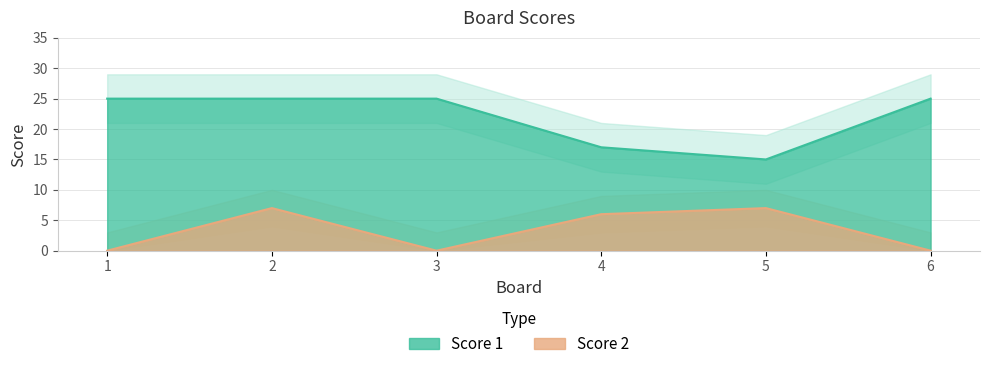

Read the Score 1 value at 2, to the nearest 5.

25